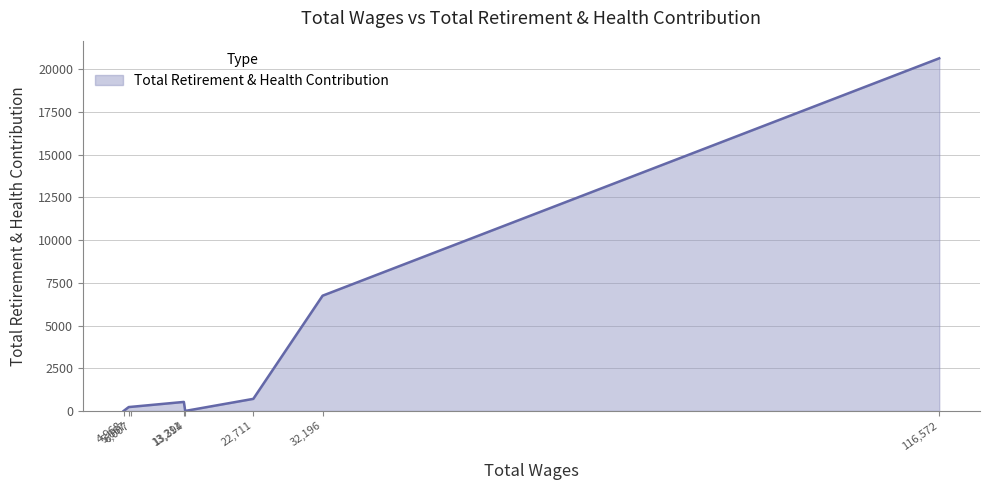

What is the maximum value shown in the chart?

20649